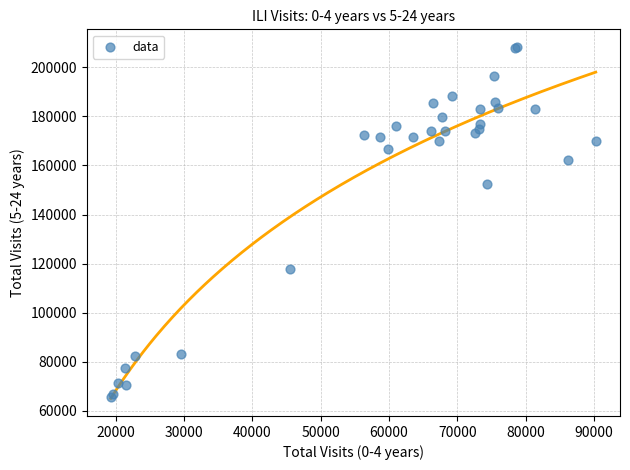

What Y value in the scatter plot is closest to 137024?

152634